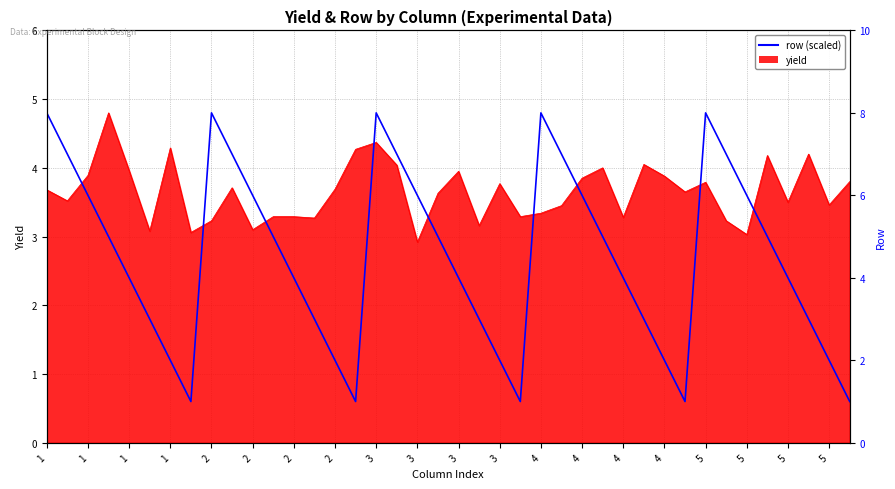

At which label is the value closest to 2?

2